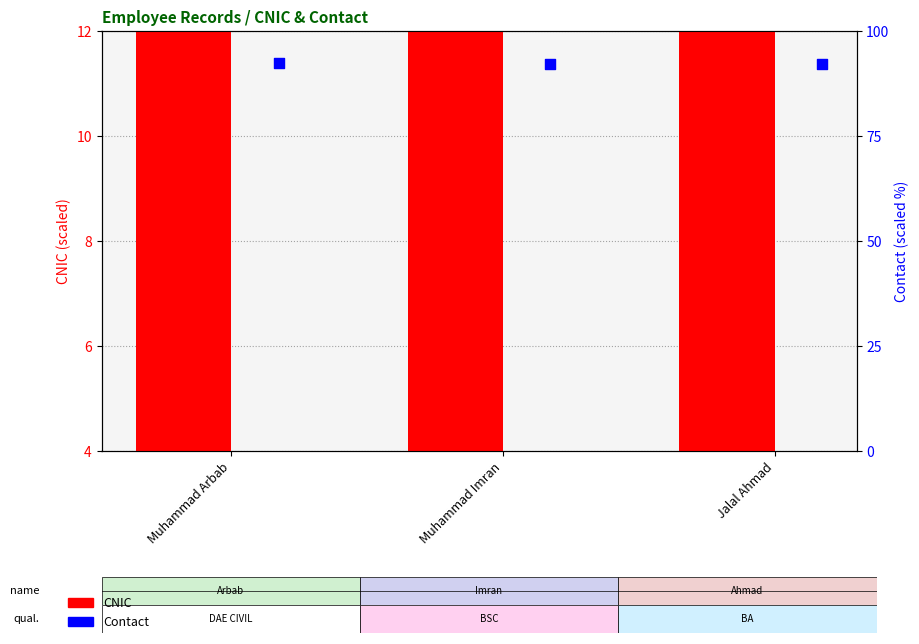

Which series has the widest spread of Y values?

CNIC